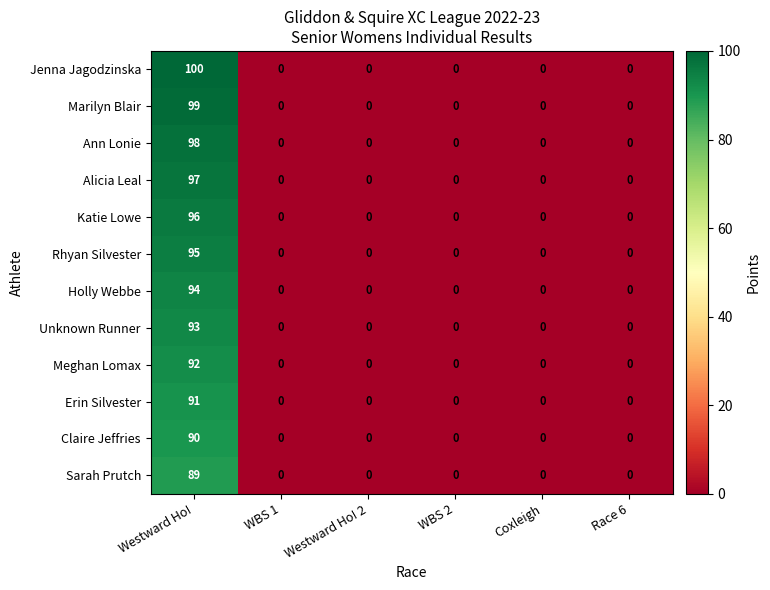

What is the average value of the Sarah Prutch series?

15